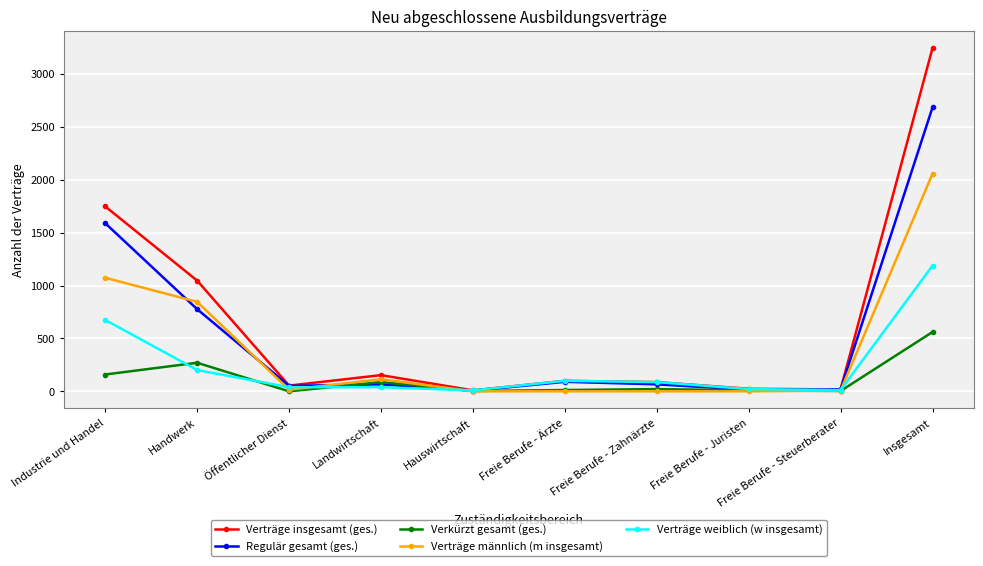

What is the total value across all series at Industrie und Handel?

5247